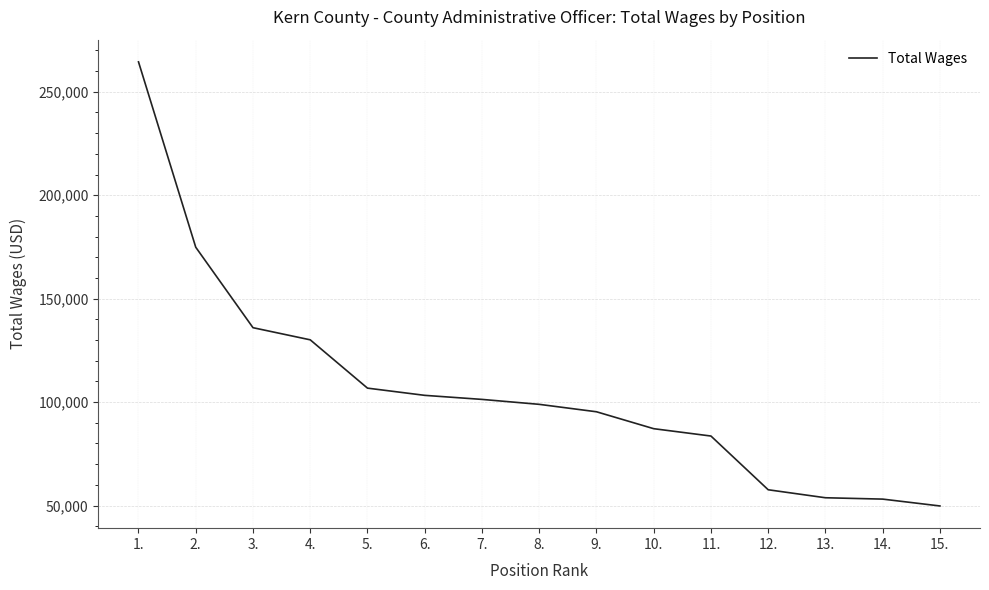

What is the difference between the values at 1. and 4.?

134371